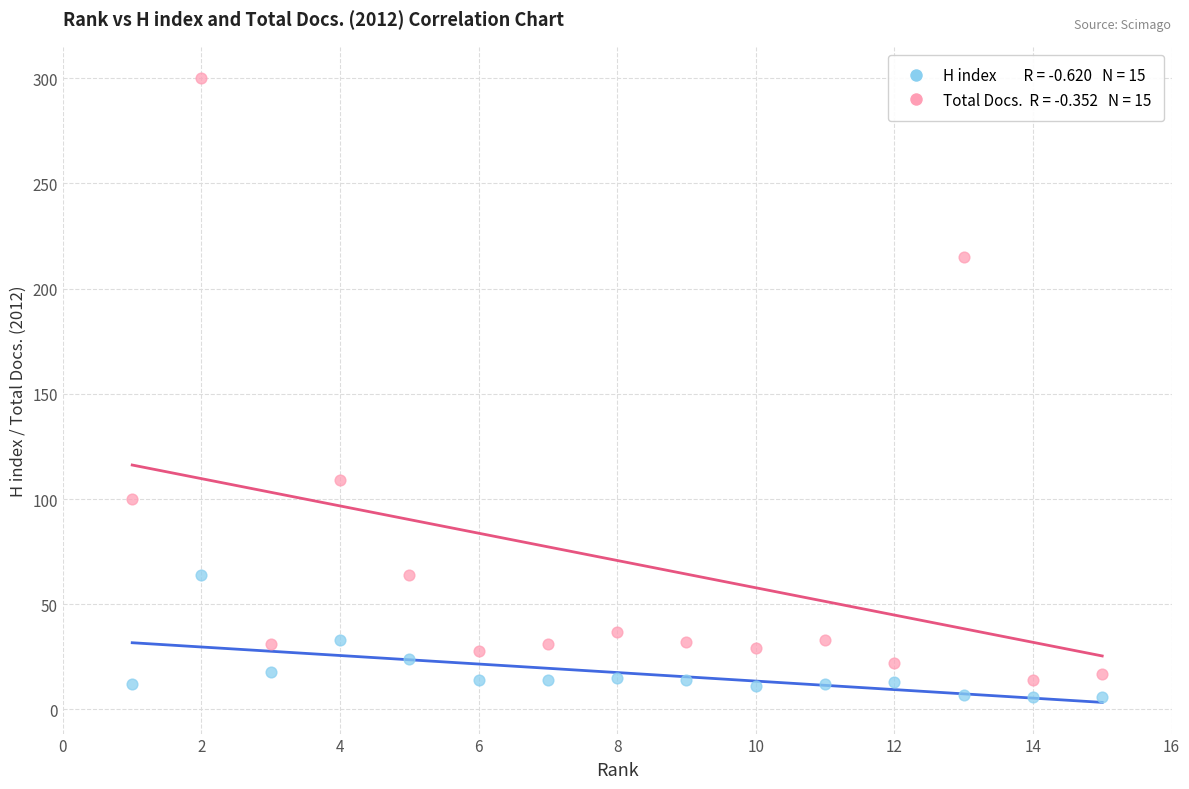

Across all series, what Y value is closest to 153?

109